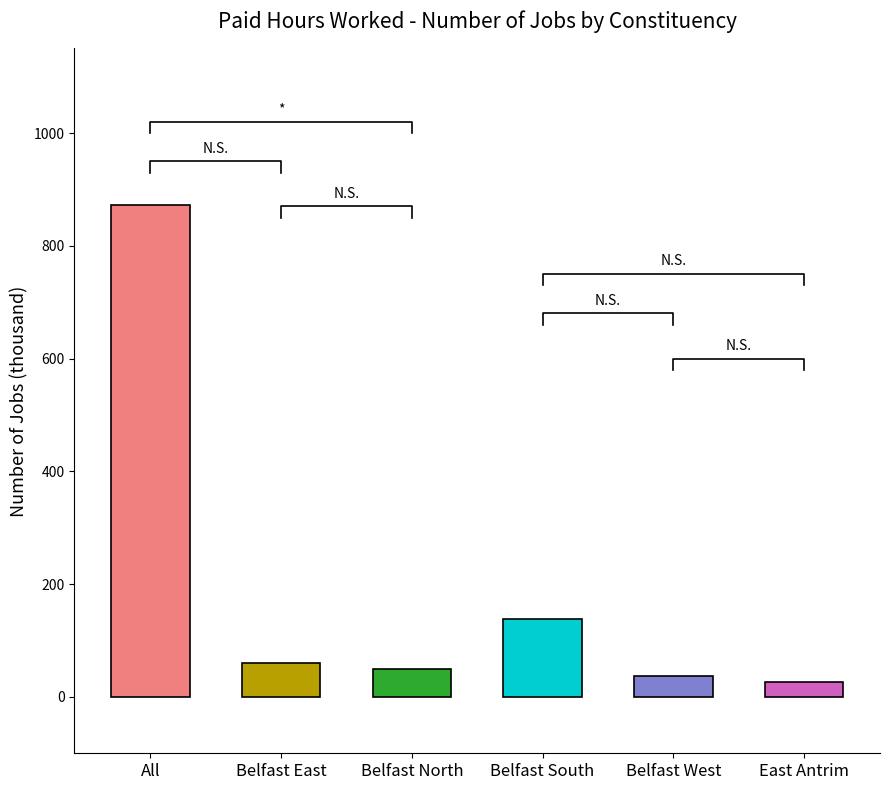

What is the label of the 4th bar from the left?

Belfast South